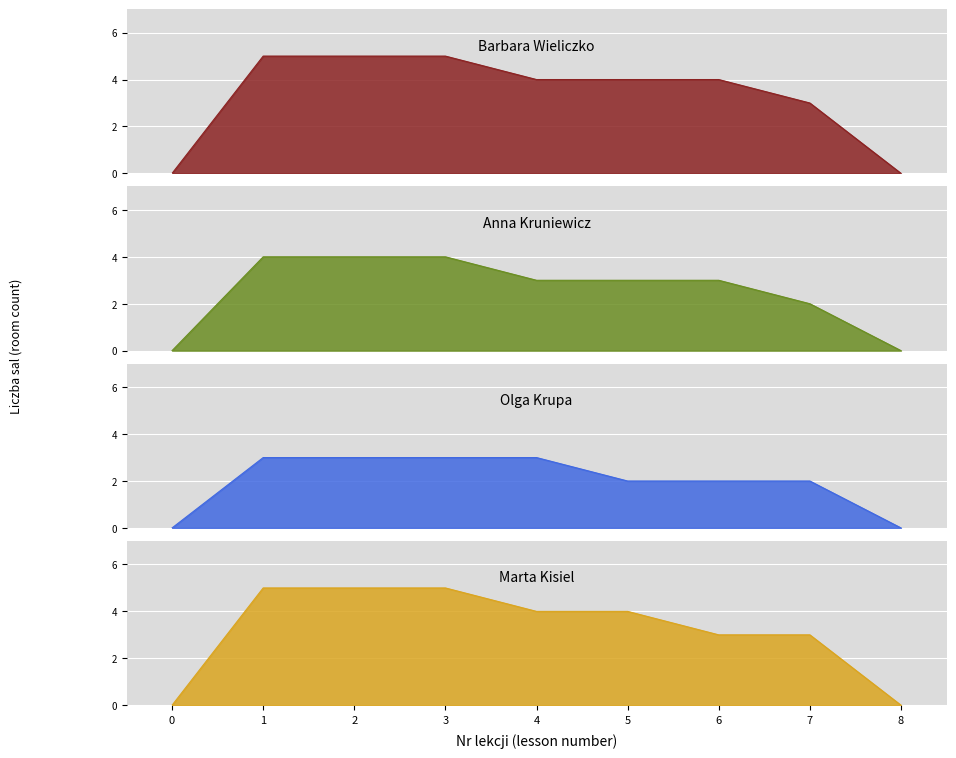

Rank the series by their maximum value, from highest to lowest.

Barbara Wieliczko, Marta Kisiel, Anna Kruniewicz, Olga Krupa